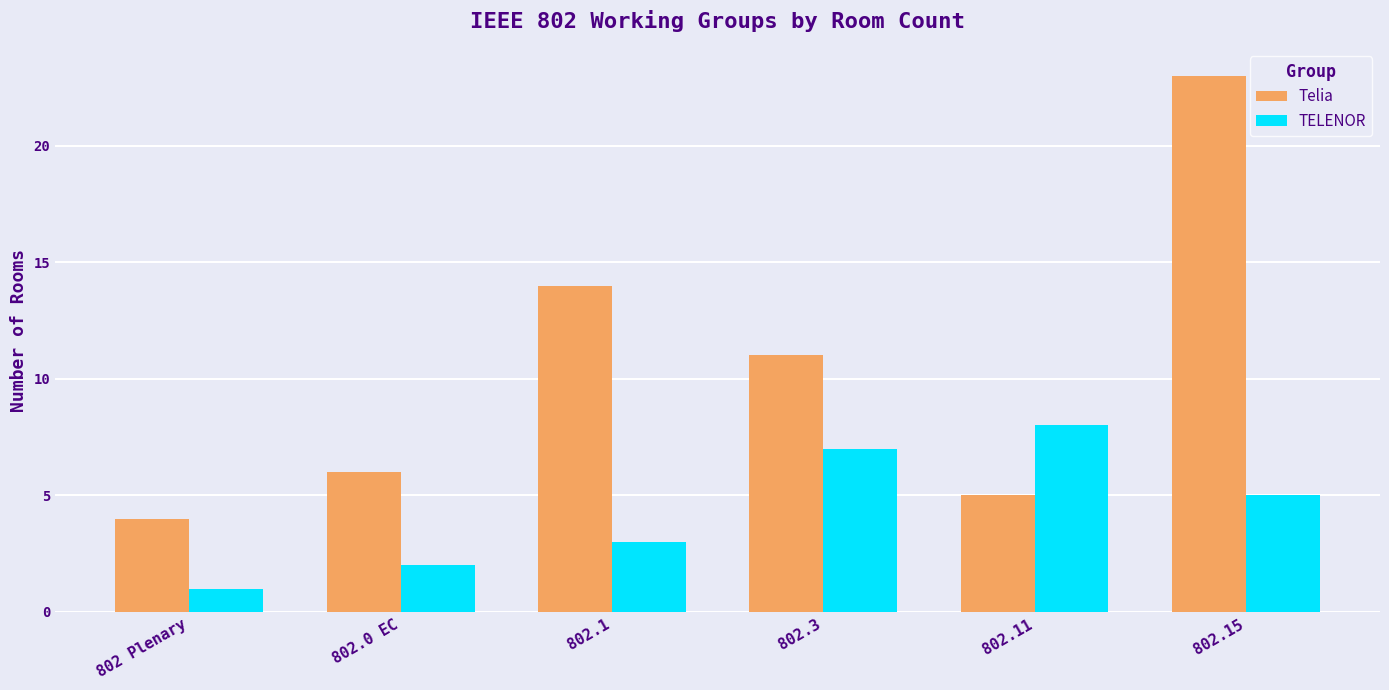

List the series in order of their peak value, highest first.

Telia, TELENOR